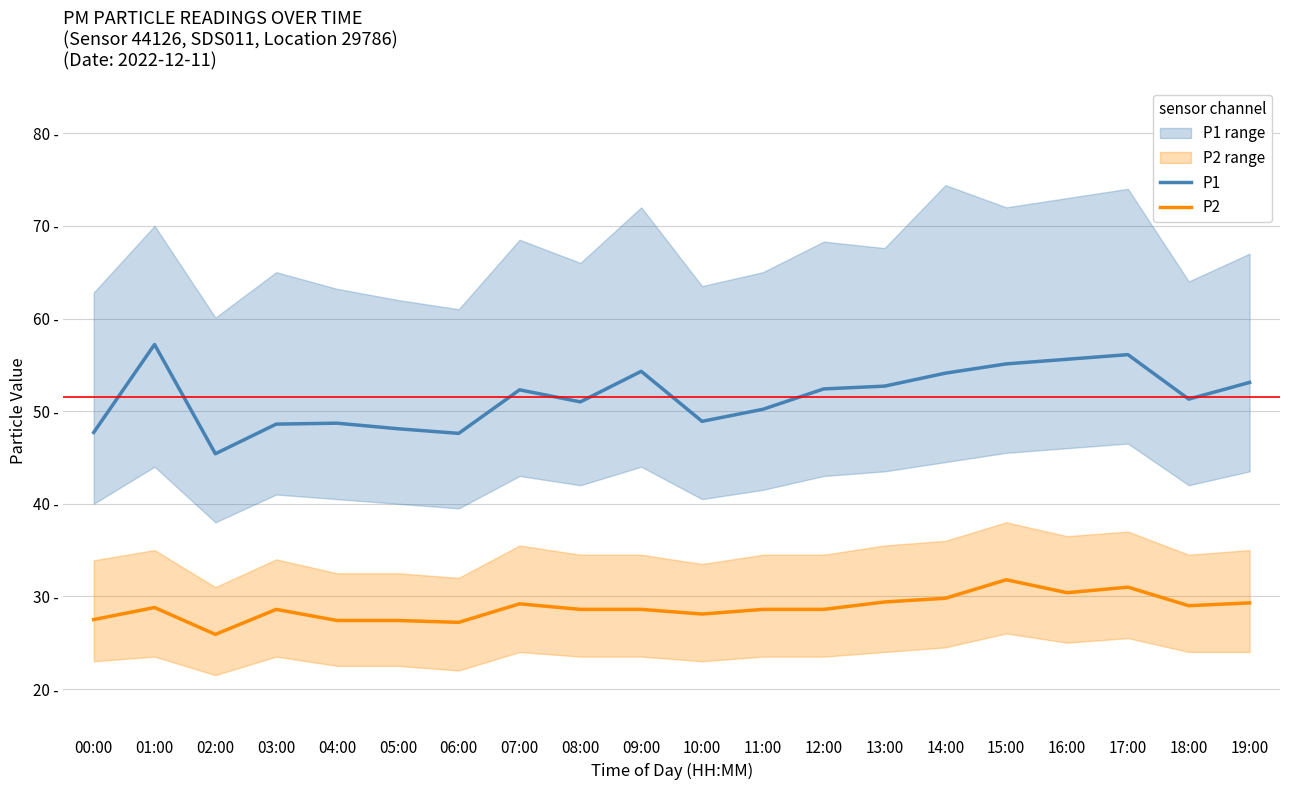

What value does the P2 series have at 07:00?

29.2